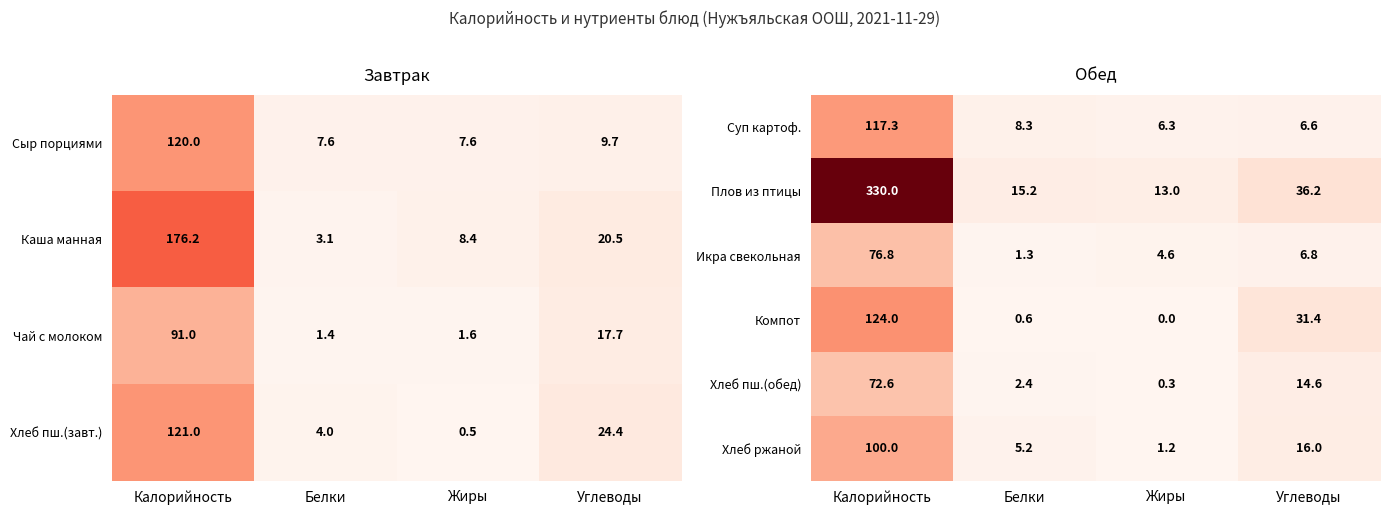

What is the lowest value of the Хлеб ржаной series?

1.2